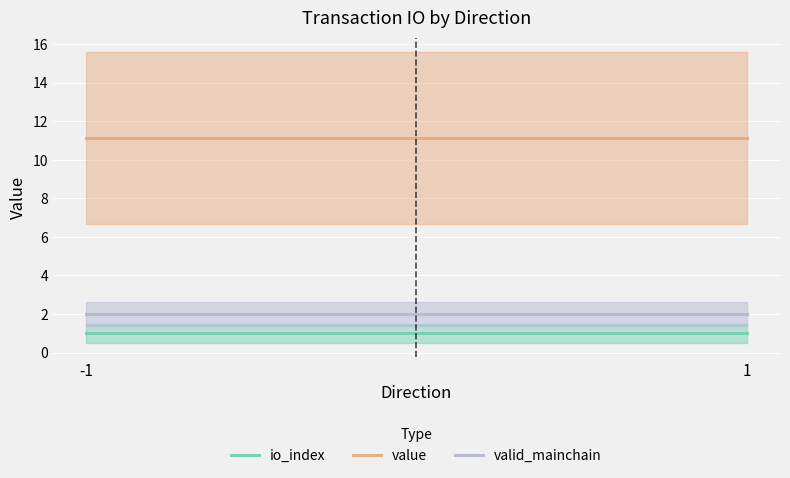

Is it true that io_index equals 0.2 at -1?

False